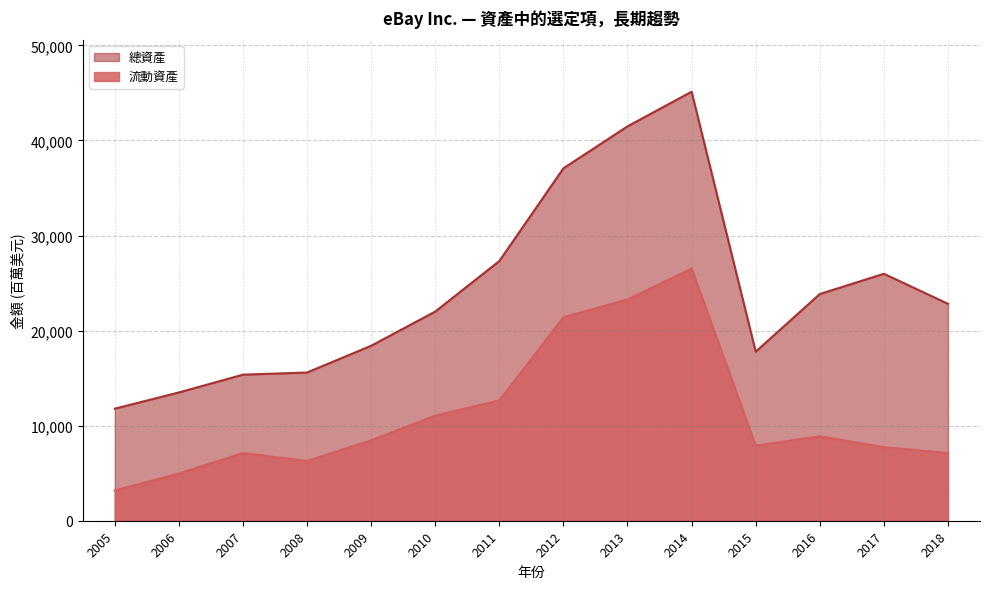

List the series in order of their overall mean, highest first.

總資產, 流動資產